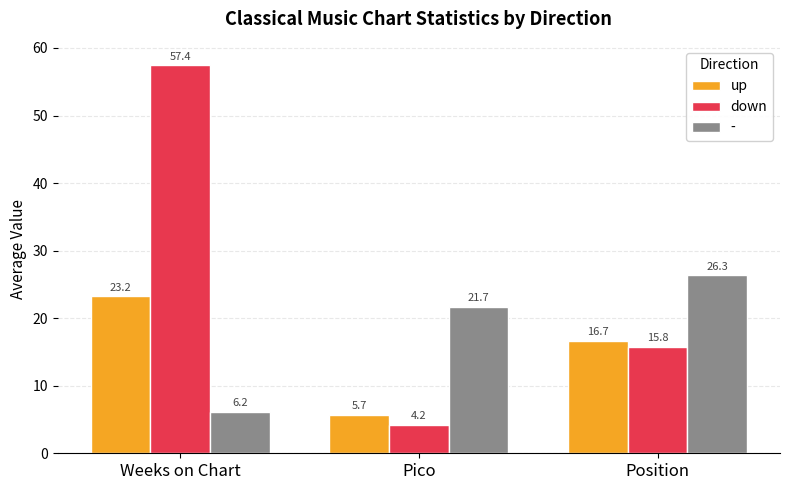

Count the number of categories in the chart.

3